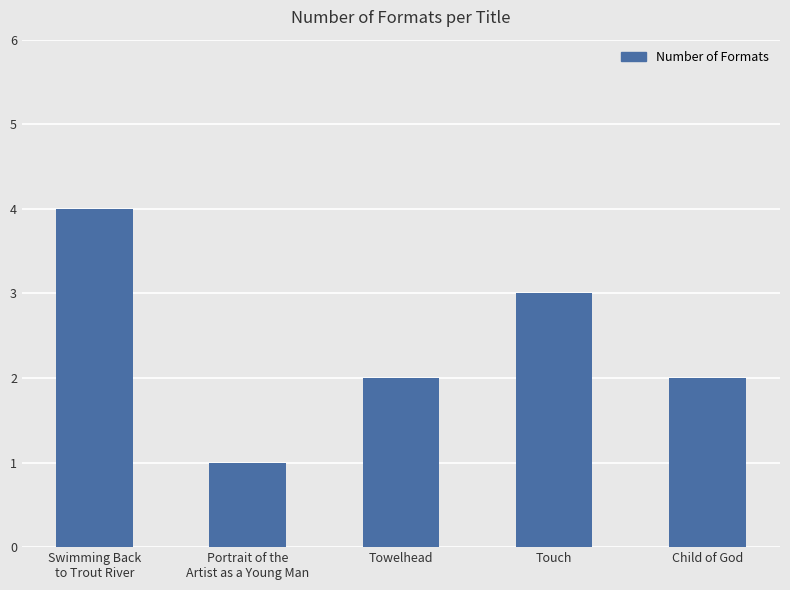

What is the greatest value displayed?

4